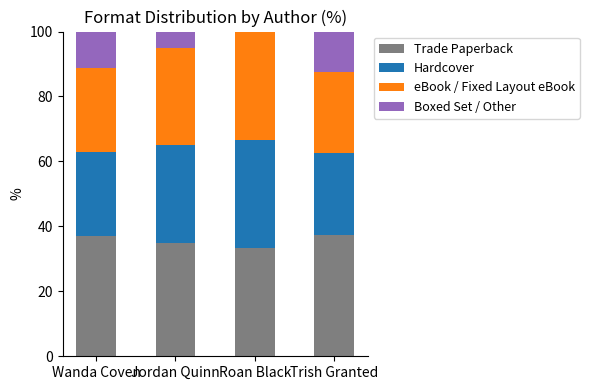

What value does the Trade Paperback series have at Wanda Coven?

37.0